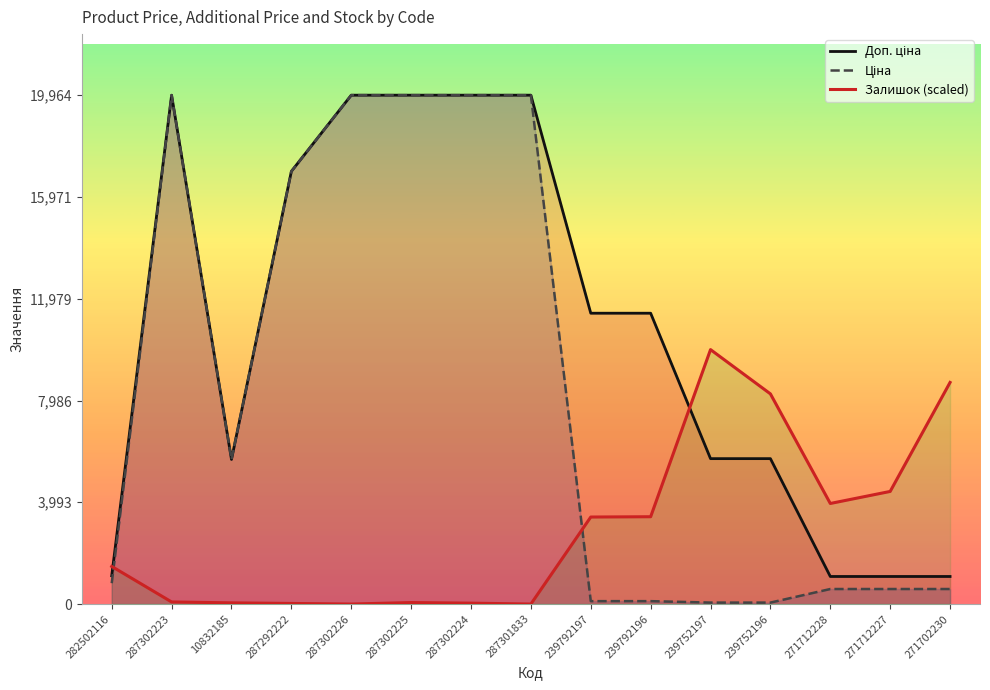

What is the label of the 7th point from the left?

287302224